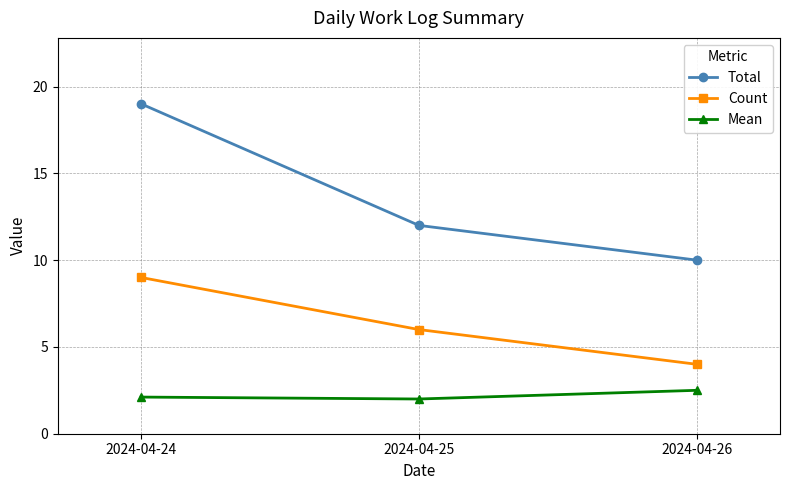

What is the spread (max minus min) of values at 2024-04-25?

10.0